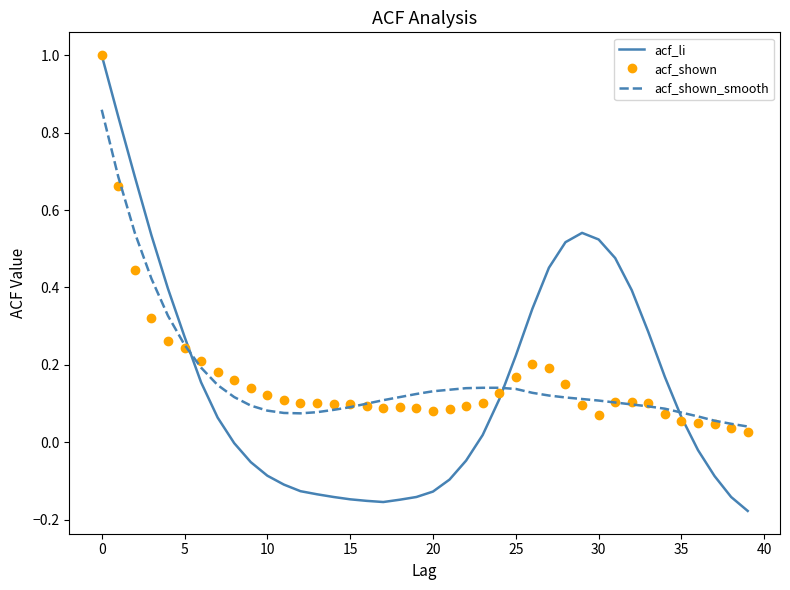

Which series has the widest spread of values?

acf_li